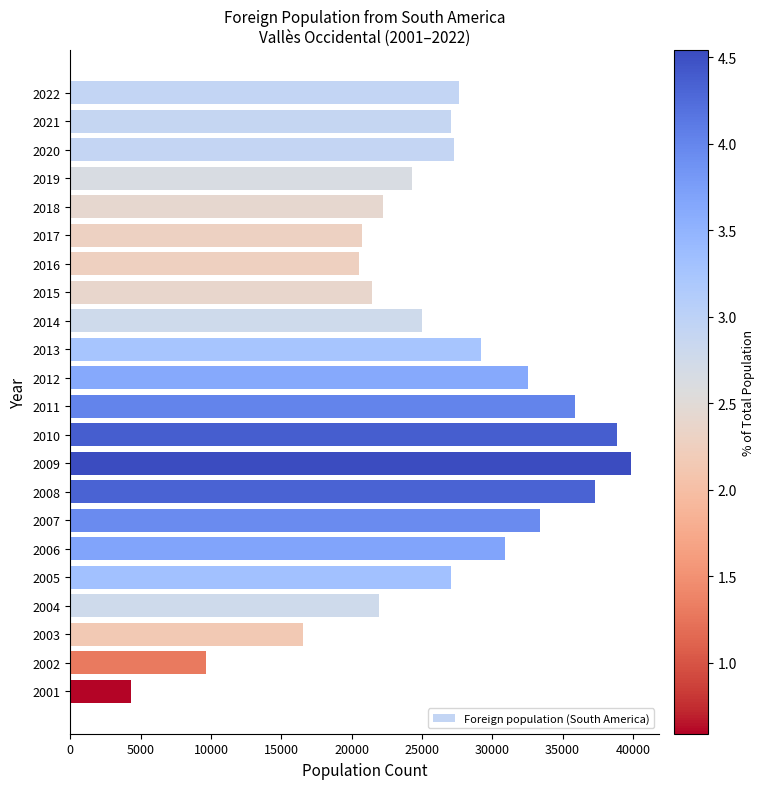

What is the value of the 22nd bar from the top?

4309